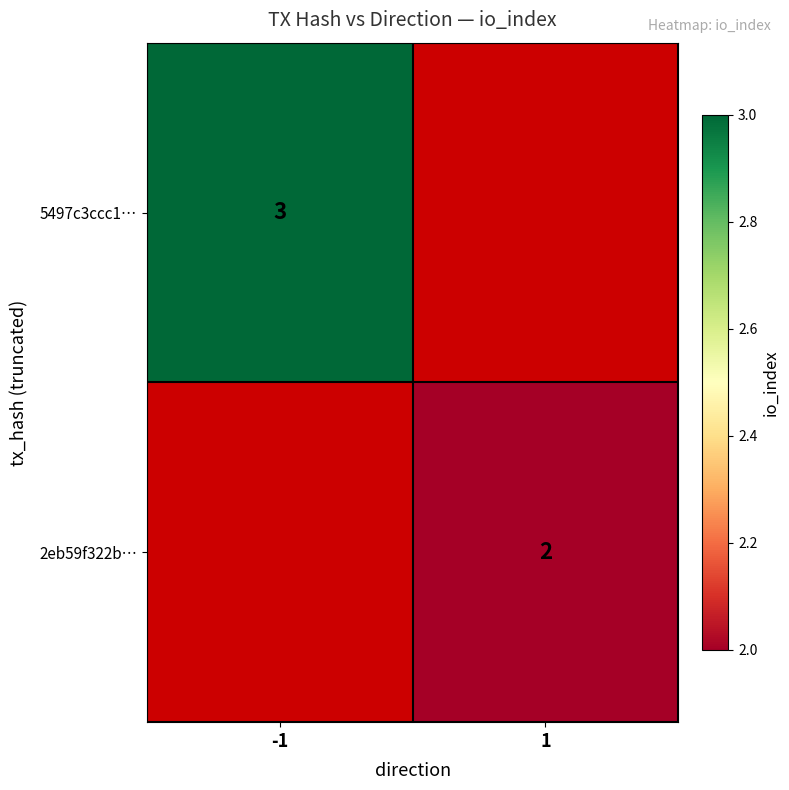

The value of 5497c3ccc1… at -1 is 3. True or false?

True